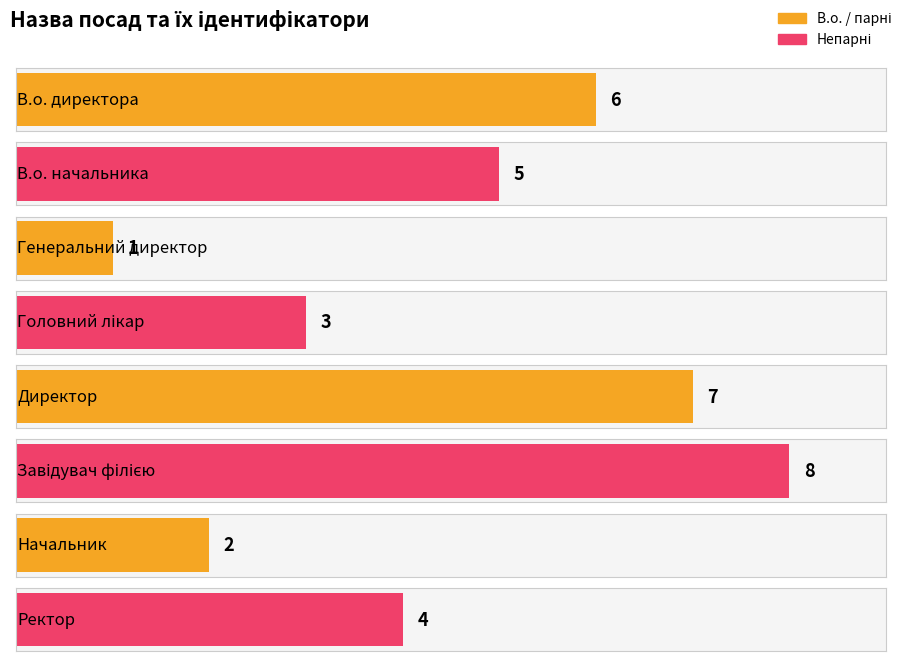

What is the value of the 8th bar from the left?

4